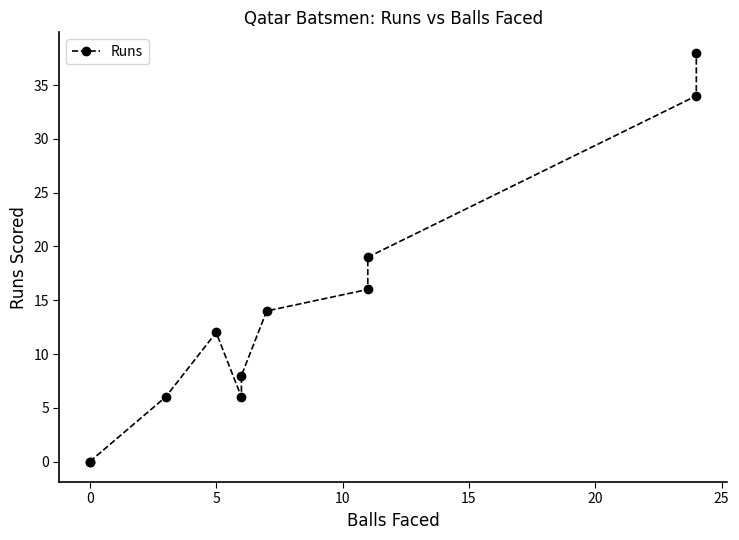

How many series are shown in this chart?

1